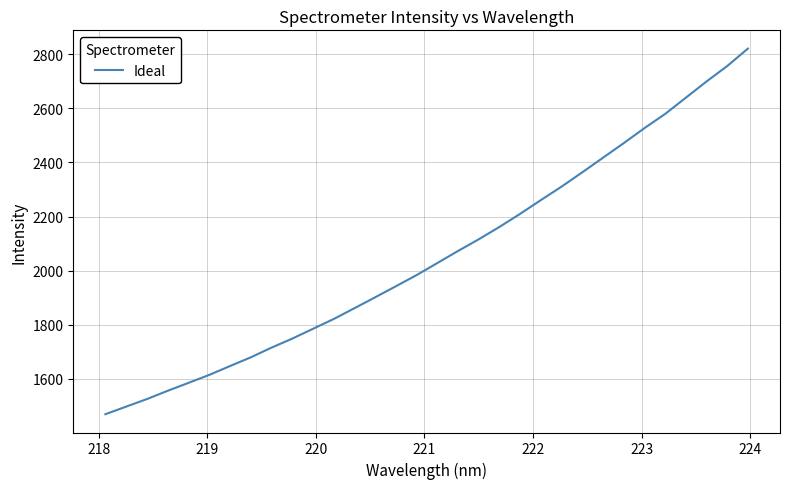

What is the minimum value shown in the chart?

1469.6